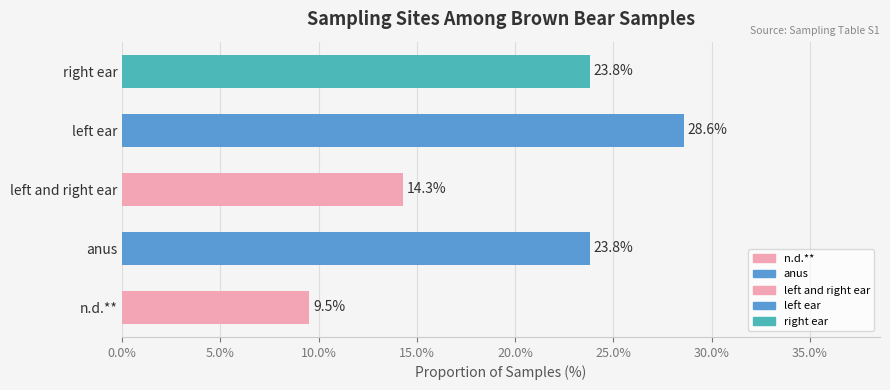

What is the sum of all values?

100.0